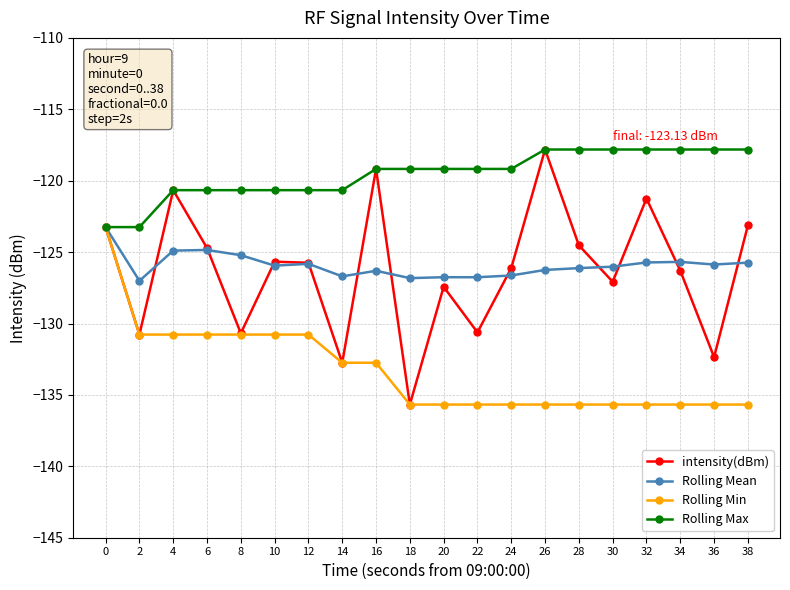

How many data points does each series have?

20